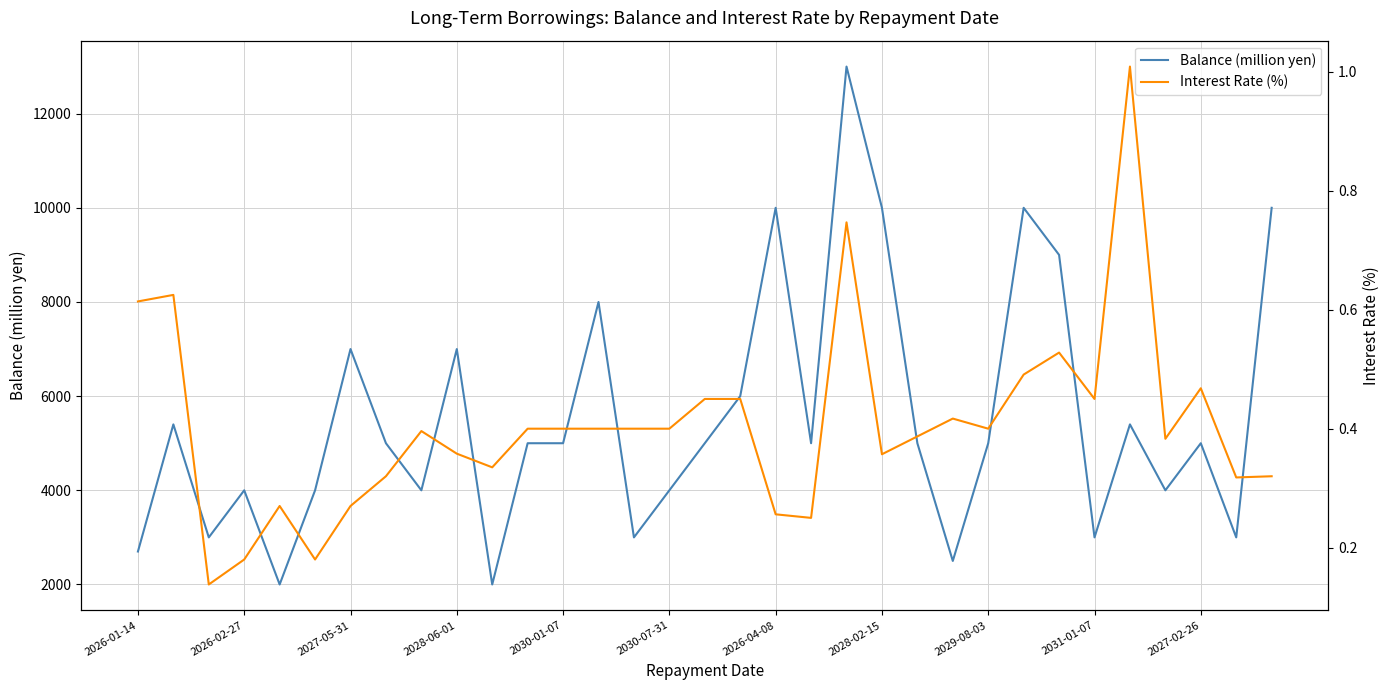

How many lines are shown in the chart?

2